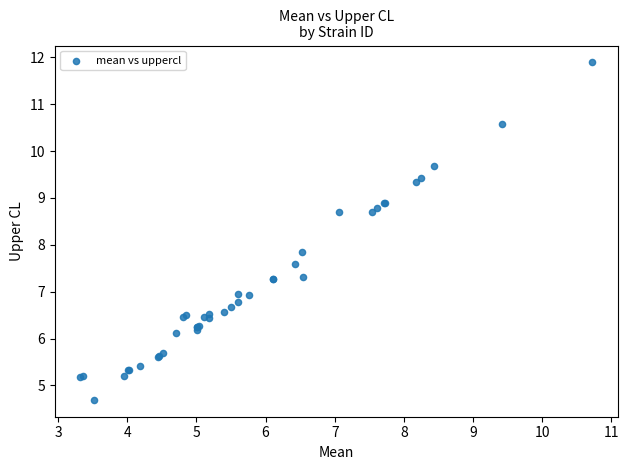

What Y value in the scatter plot is closest to 8?

7.8